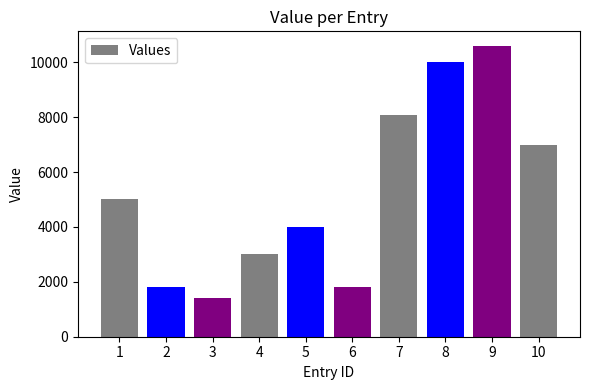

The chart shows a value of 8068 at 7. True or false?

True